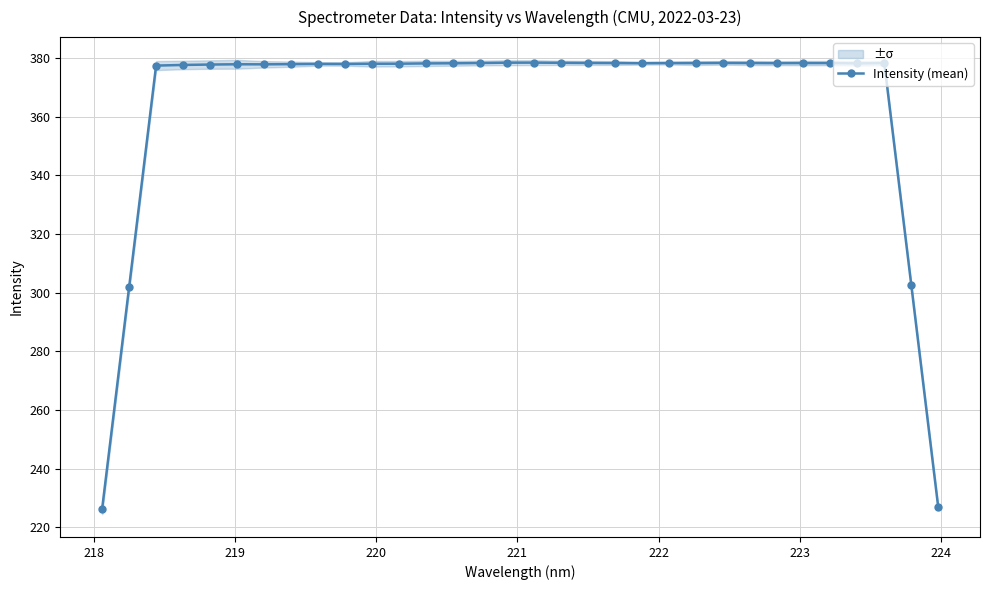

True or false: Intensity (mean) has more than 1 points higher than both neighbors.

True